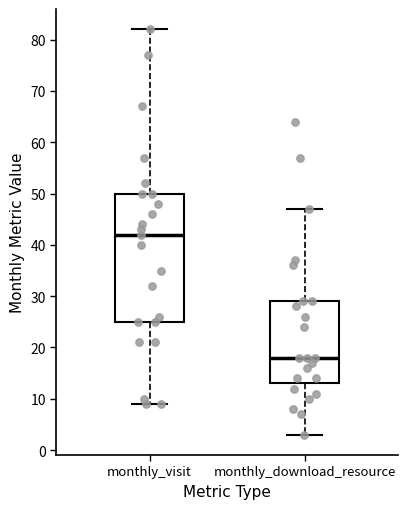

Reading left to right, transcribe this box plot: for each box, give where its median line is, the range the box spans, and where its two whiskers end, as read against the y-axis. The values are not printed on the chart, so give them approximately, as read against the axis.

monthly_visit: median 42, box 25 to 50, whiskers 9 to 82
monthly_download_resource: median 18, box 13 to 29, whiskers 3 to 47